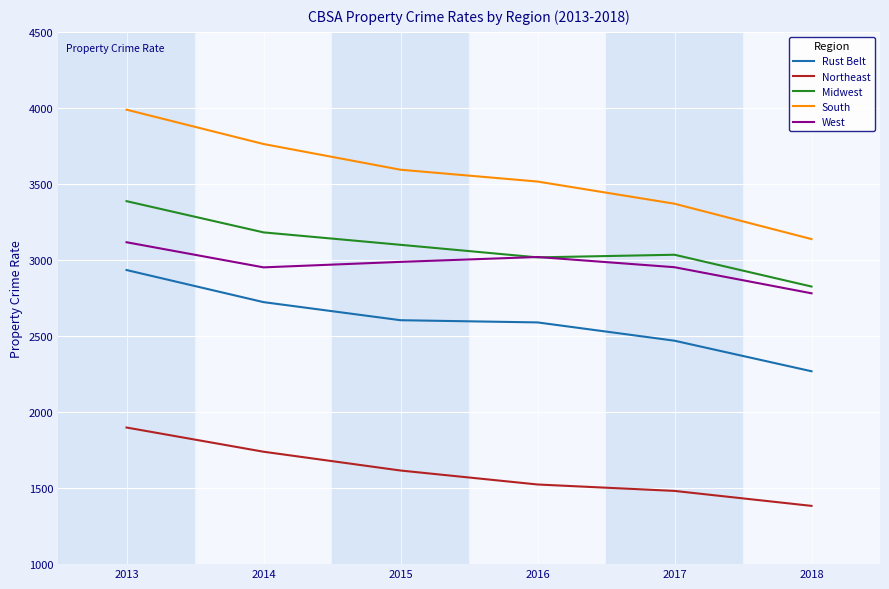

Is it true that Northeast equals 1383.1 at 2018?

True